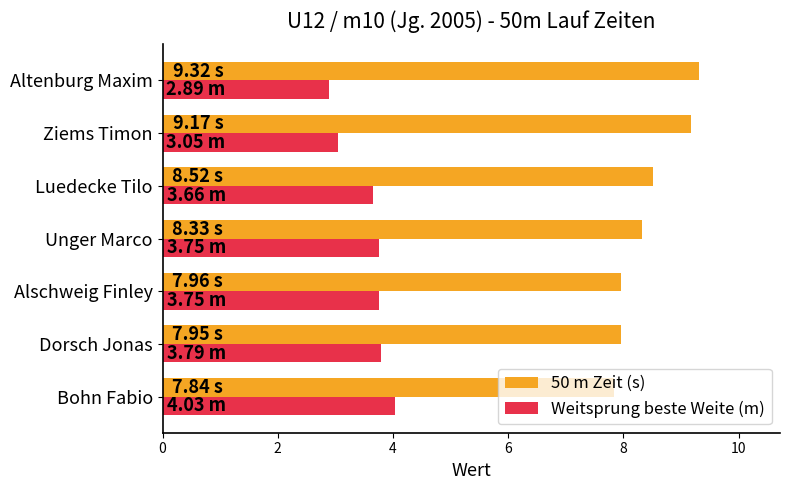

What is the average value of the 50 m Zeit (s) series?

8.4